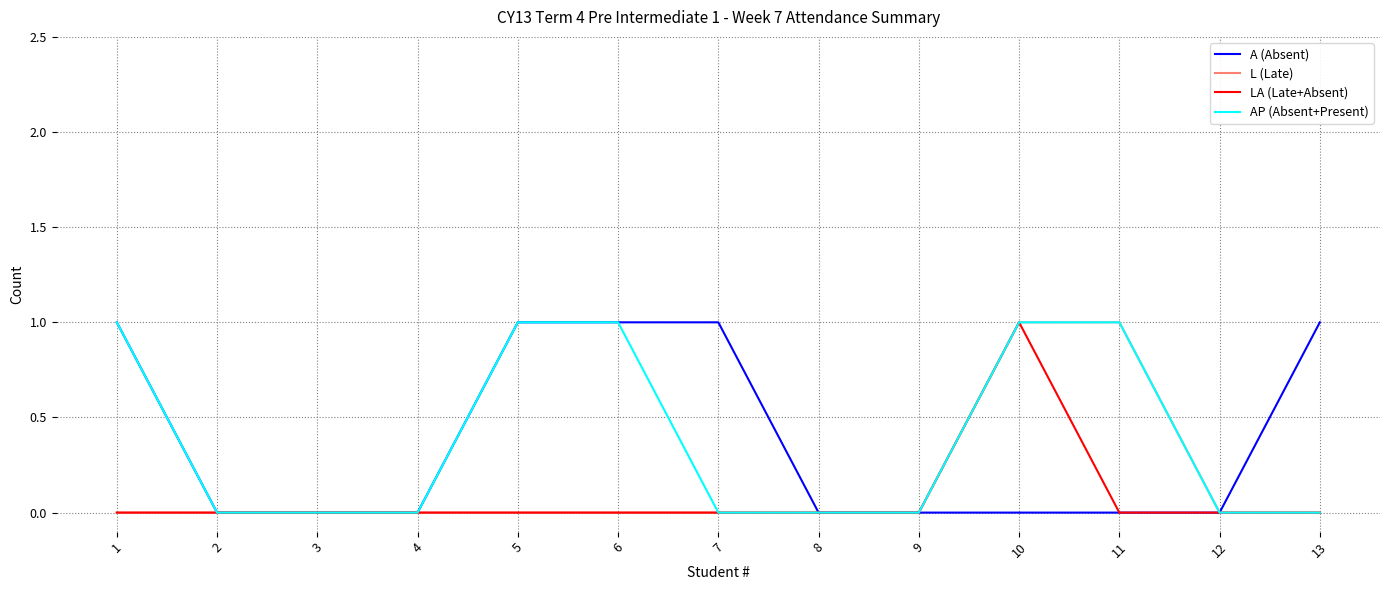

Is the value of AP (Absent+Present) at 3 greater than the value of L (Late) at 10?

No